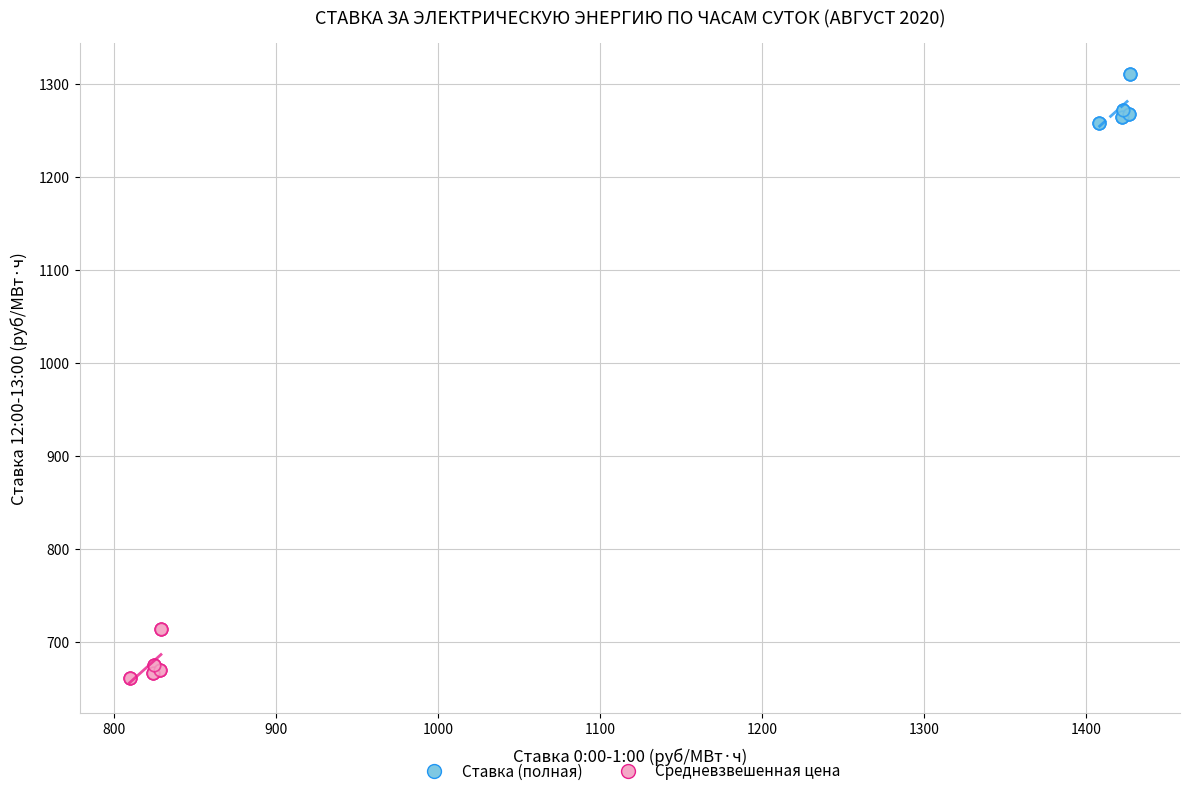

Which series has the widest spread of Y values?

Средневзвешенная цена